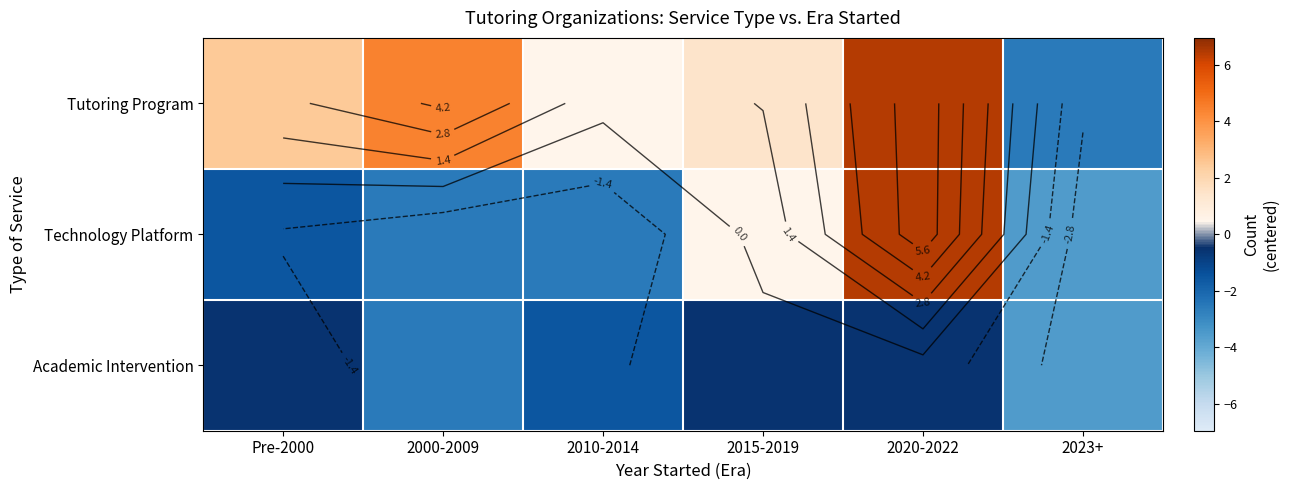

Which series has the largest range (max minus min)?

Technology Platform